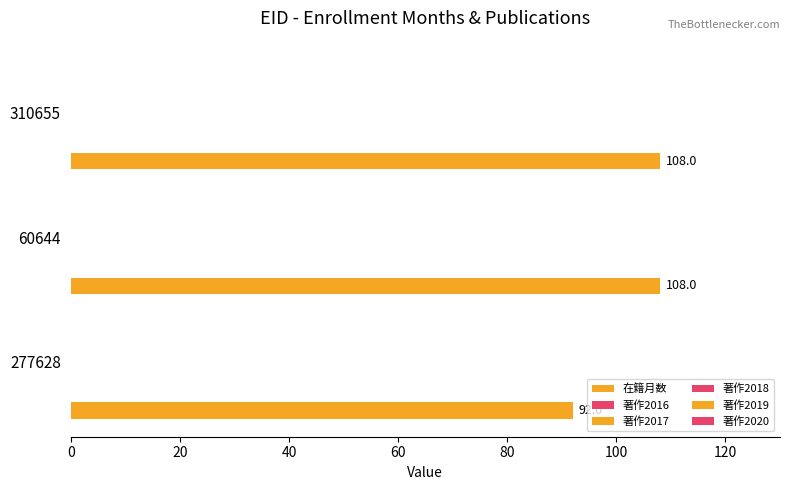

How many distinct data groups are displayed?

1